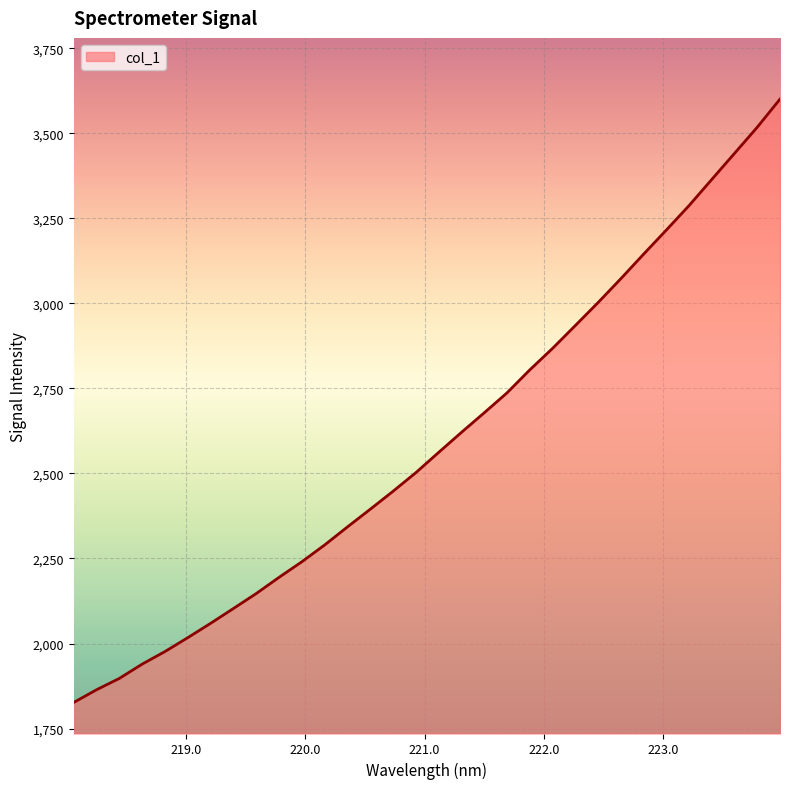

What is the difference between the maximum and minimum values?

1774.0